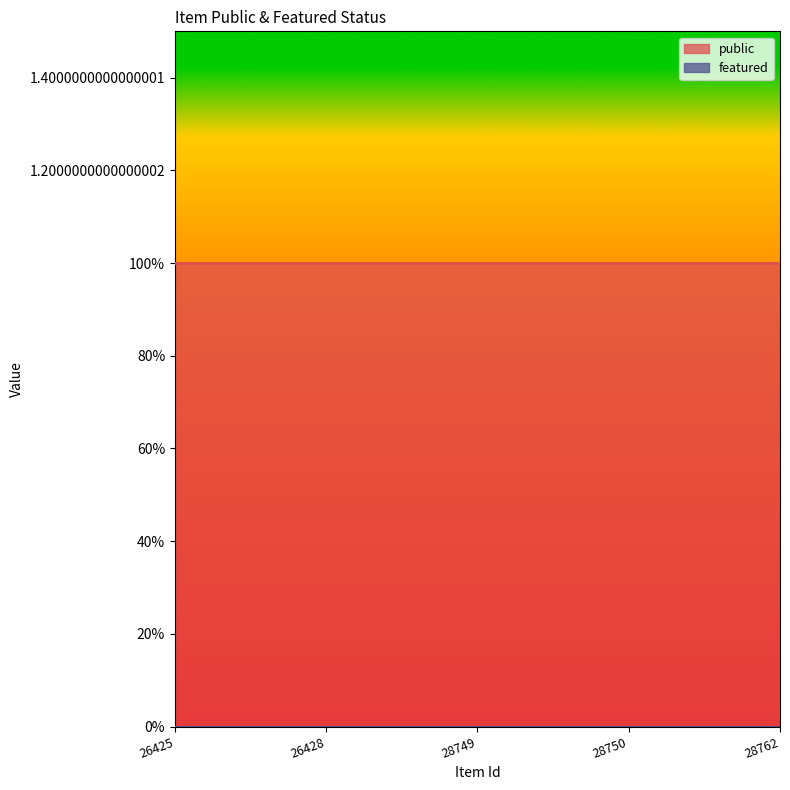

What is the total value across all series at 26425?

1